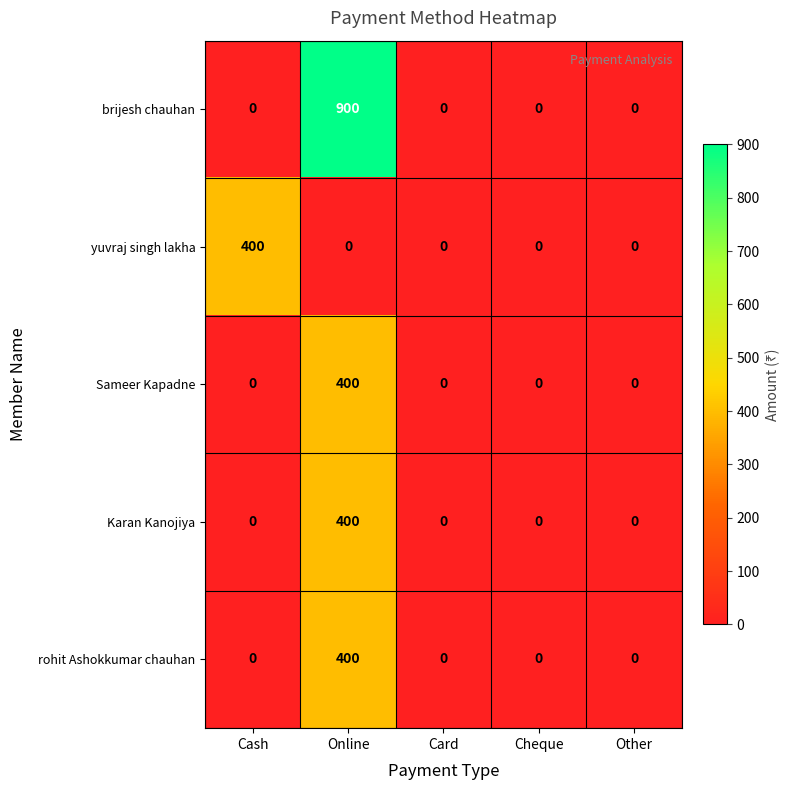

Reading left to right, extract all data points from this chart.

brijesh chauhan: 0	900	0	0	0
yuvraj singh lakha: 400	0	0	0	0
Sameer Kapadne: 0	400	0	0	0
Karan Kanojiya: 0	400	0	0	0
rohit Ashokkumar chauhan: 0	400	0	0	0